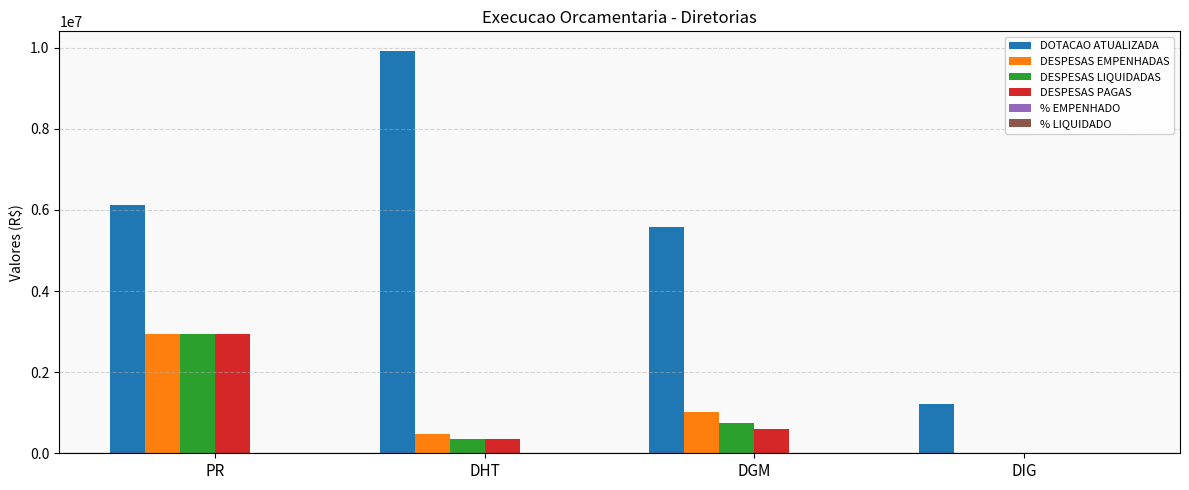

The DESPESAS EMPENHADAS series shows 1341173.0 at DGM. True or false?

False